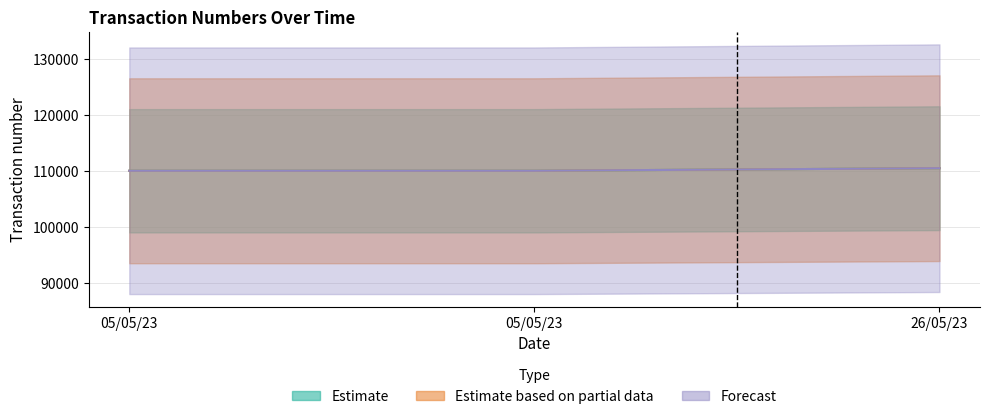

List the labels in order of Forecast value, largest first.

26/05/23, 05/05/23, 05/05/23